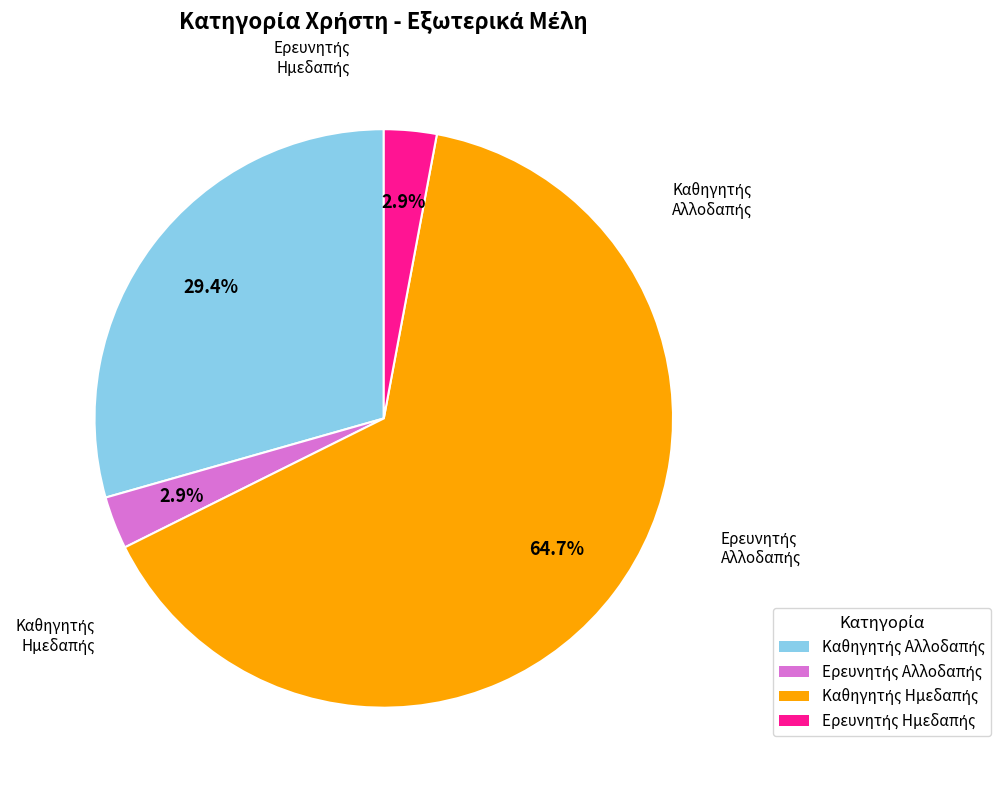

Is there a majority slice in this chart?

Yes